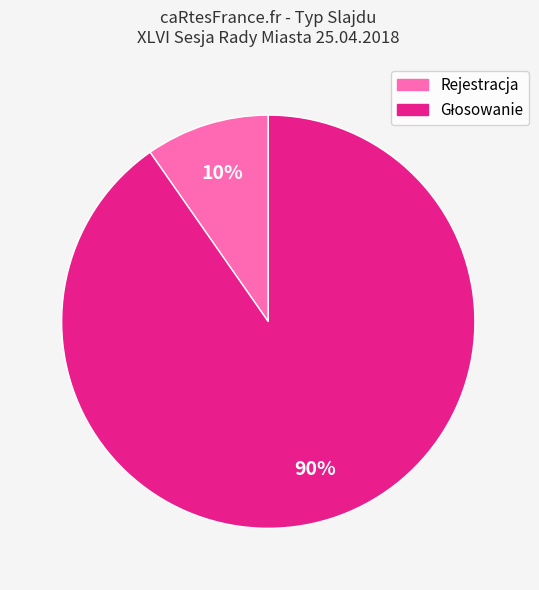

Is there a majority slice in this chart?

Yes